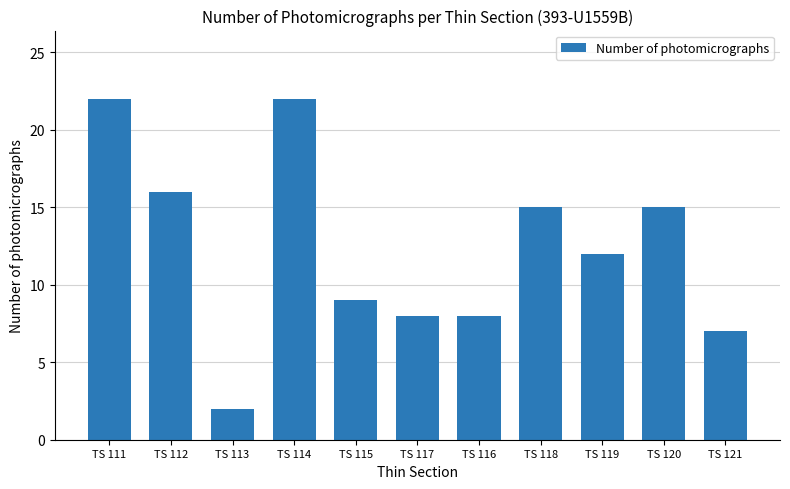

What is the ratio of the value at TS 120 to the value at TS 112?

0.9